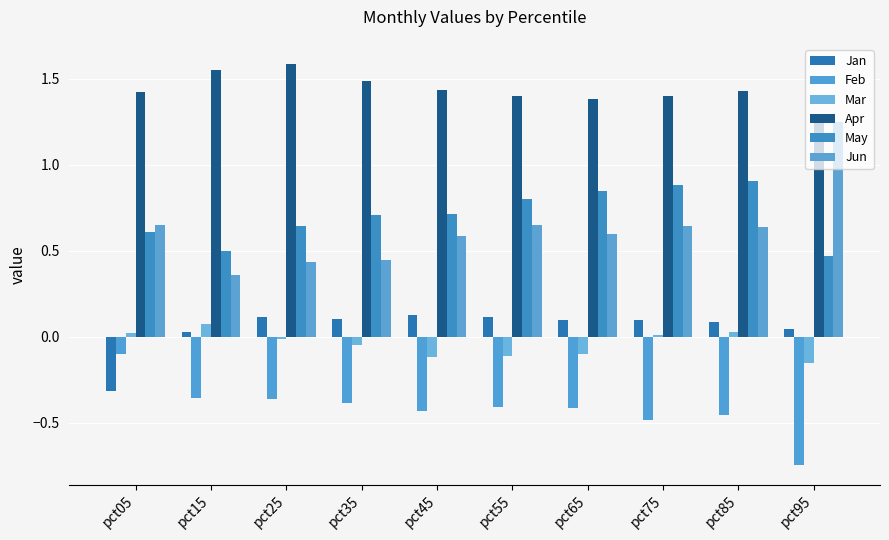

Reading left to right, extract all data points from this chart.

Jan: -0.3	0.0	0.1	0.1	0.1	0.1	0.1	0.1	0.1	0.0
Feb: -0.1	-0.4	-0.4	-0.4	-0.4	-0.4	-0.4	-0.5	-0.5	-0.7
Mar: 0.0	0.1	-0.0	-0.0	-0.1	-0.1	-0.1	0.0	0.0	-0.2
Apr: 1.4	1.5	1.6	1.5	1.4	1.4	1.4	1.4	1.4	1.3
May: 0.6	0.5	0.6	0.7	0.7	0.8	0.8	0.9	0.9	0.5
Jun: 0.7	0.4	0.4	0.4	0.6	0.6	0.6	0.6	0.6	1.2